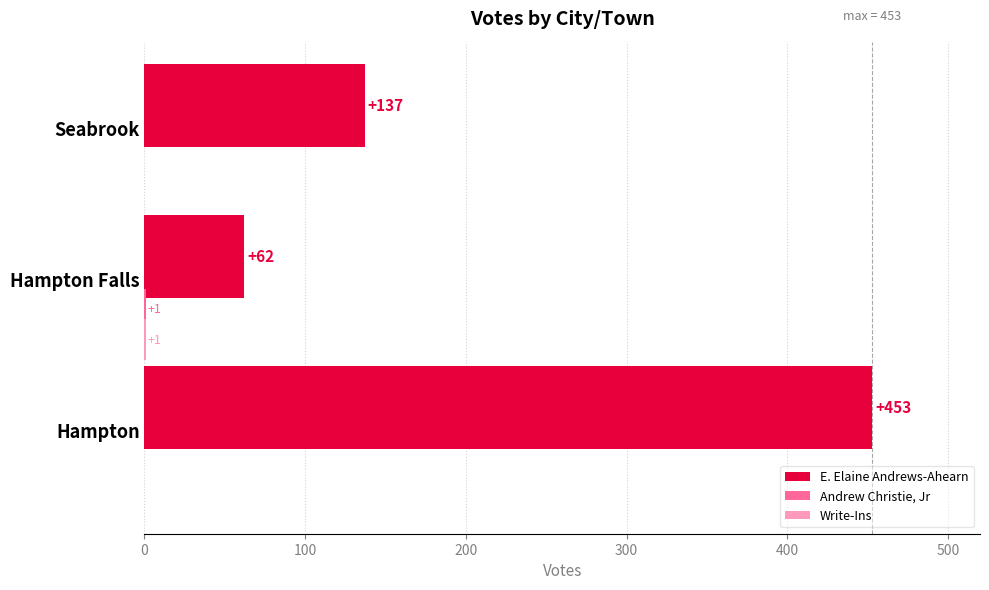

How many categories are shown in the chart?

3